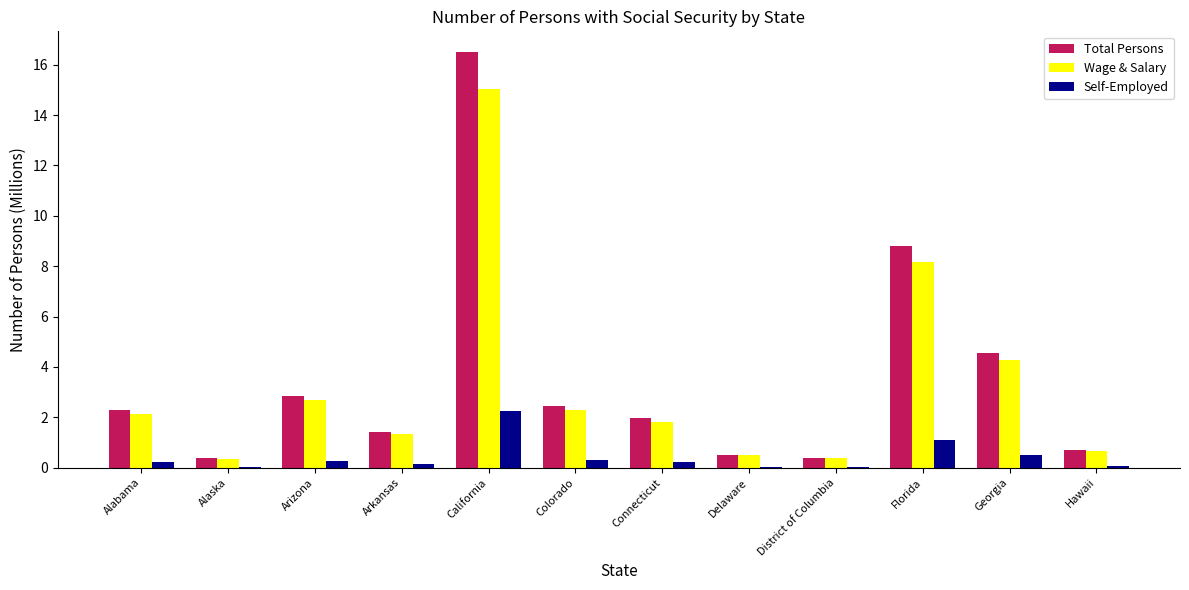

What is the maximum value for Wage & Salary?

15.0